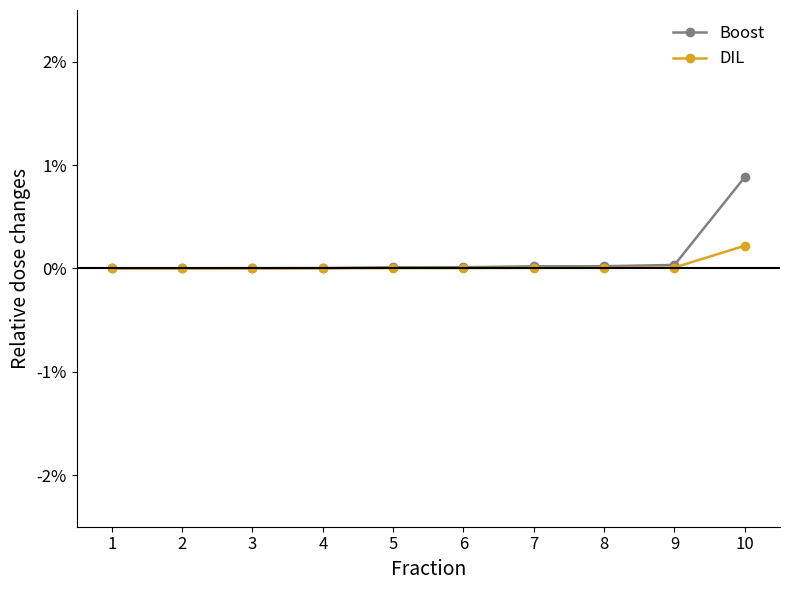

At which category is the sum across all series the highest?

10